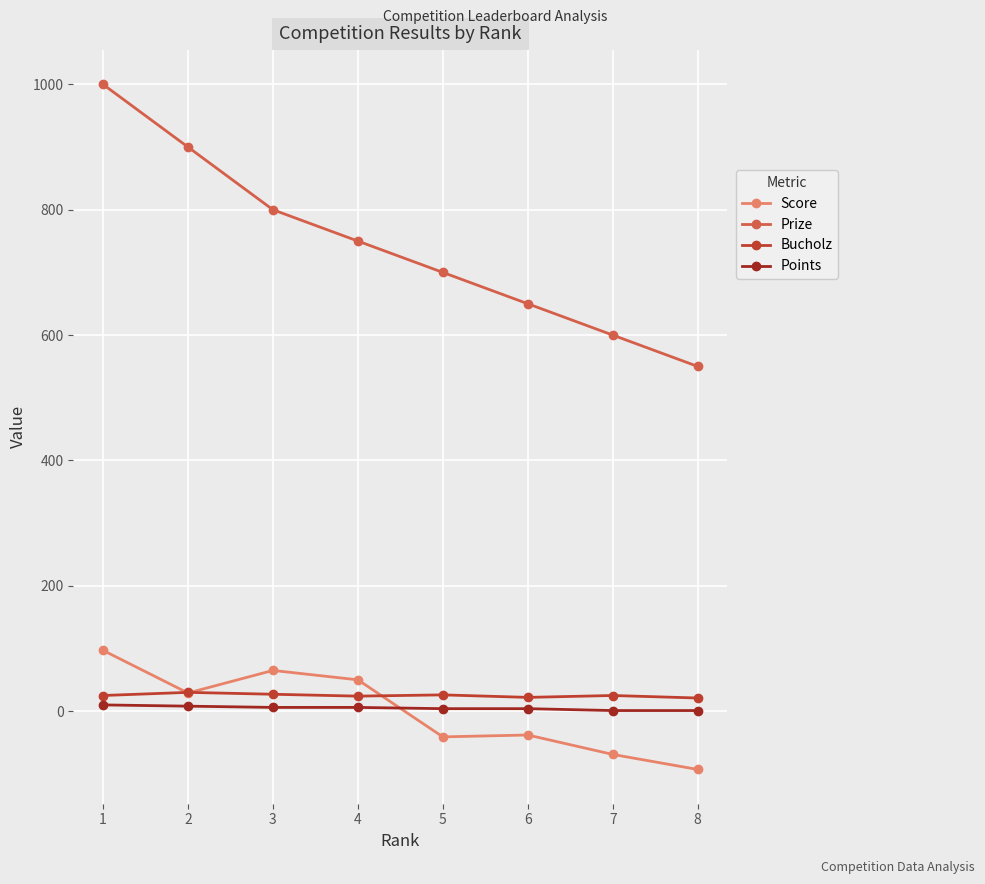

List the labels in order of Prize value, smallest first.

8, 7, 6, 5, 4, 3, 2, 1